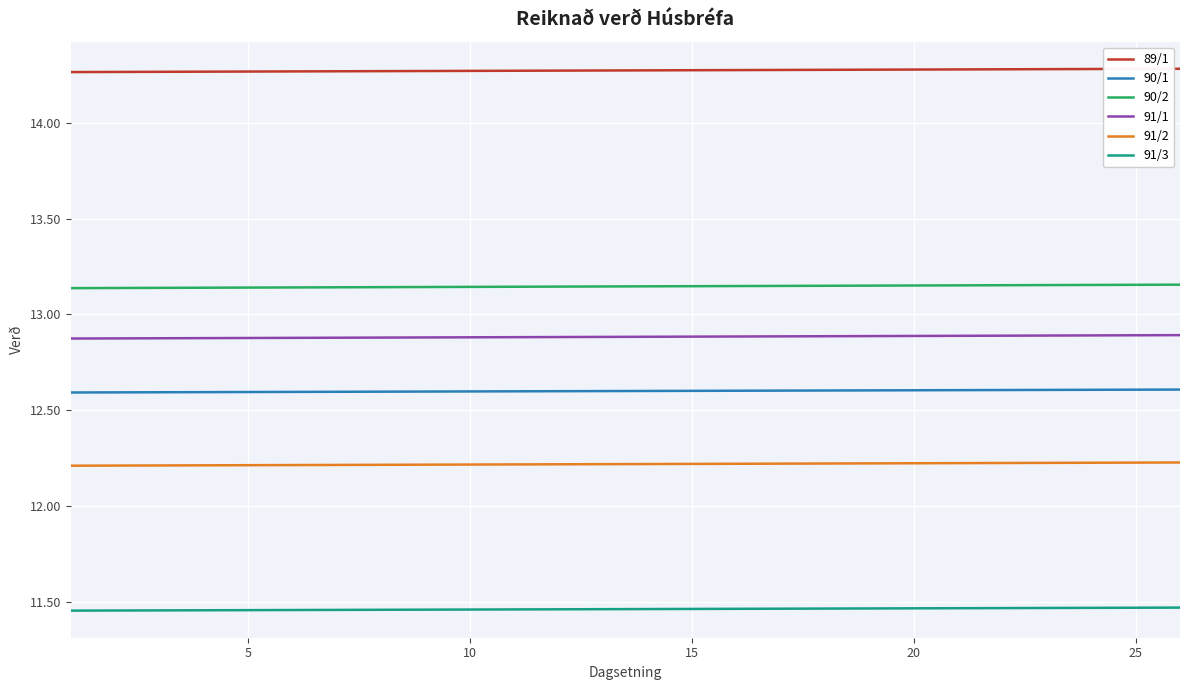

True or false: 89/1 and 91/2 intersect in this chart.

False